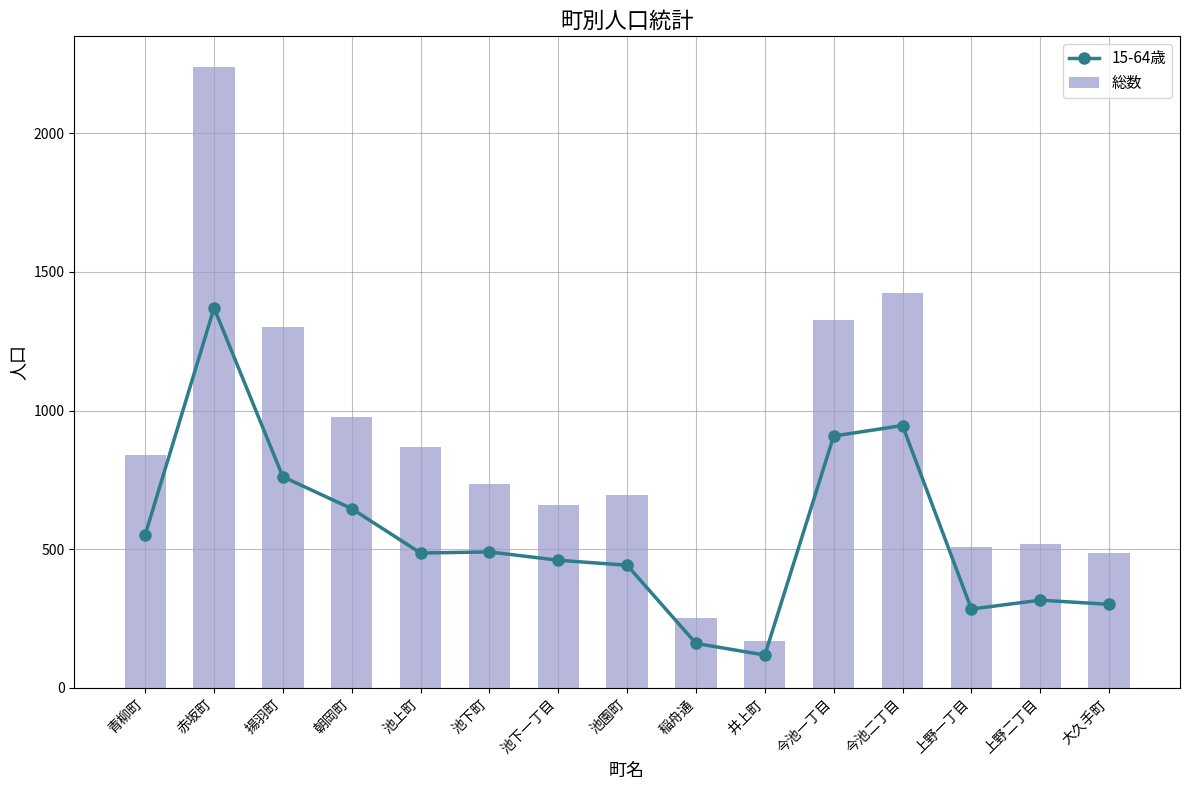

What is the difference between the highest and lowest values at 池園町?

255